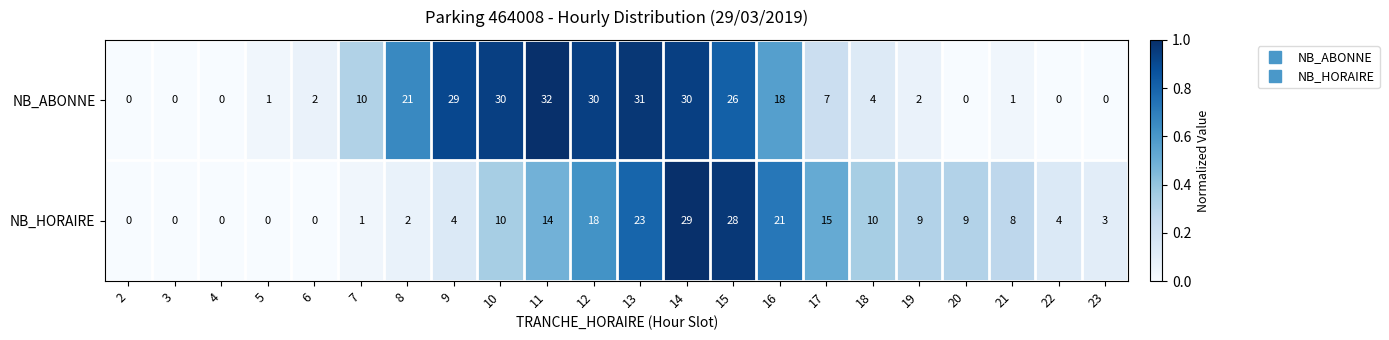

What is the difference between the second highest and second lowest values in the NB_HORAIRE series?

28